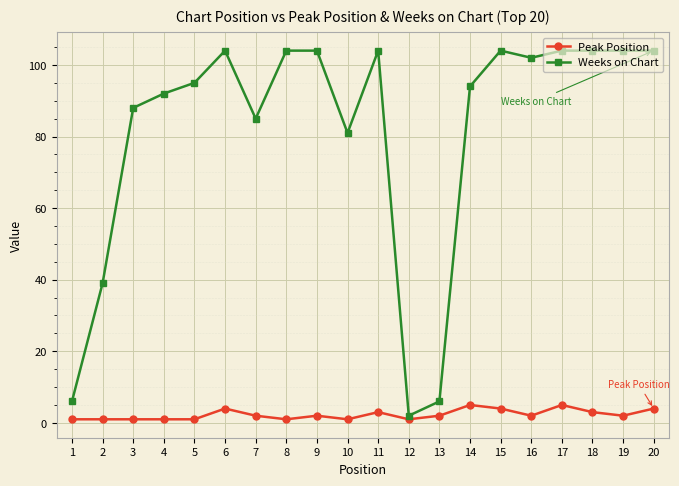

Which series has the largest total across all categories?

Weeks on Chart